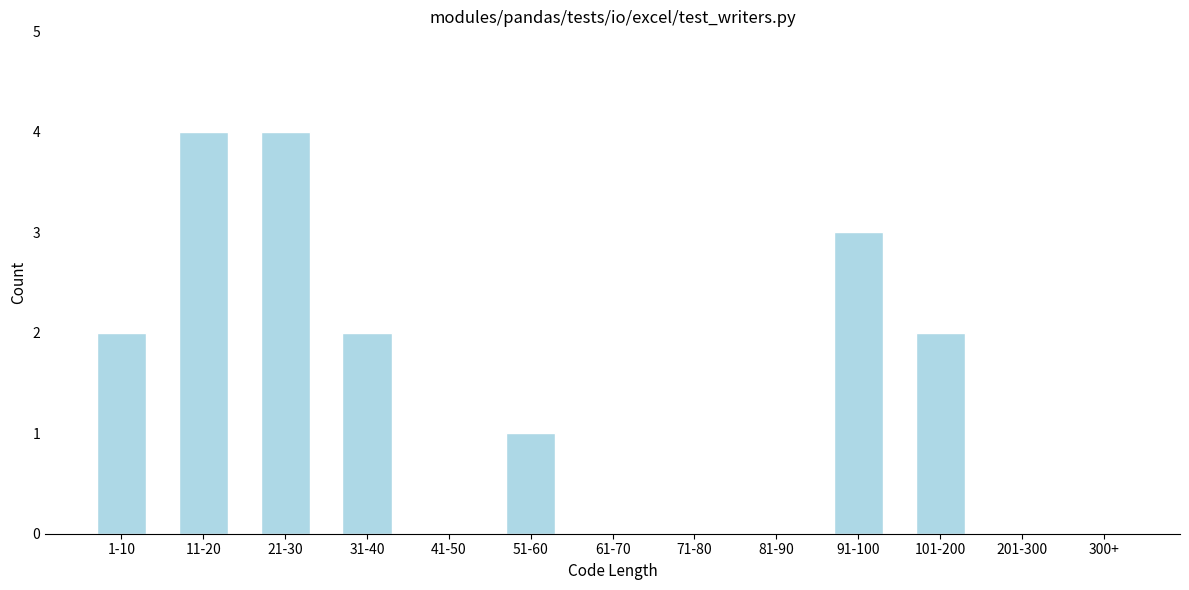

Reading left to right, what are all the values shown in this chart?

1-10=2	11-20=4	21-30=4	31-40=2	41-50=0	51-60=1	61-70=0	71-80=0	81-90=0	91-100=3	101-200=2	201-300=0	300+=0